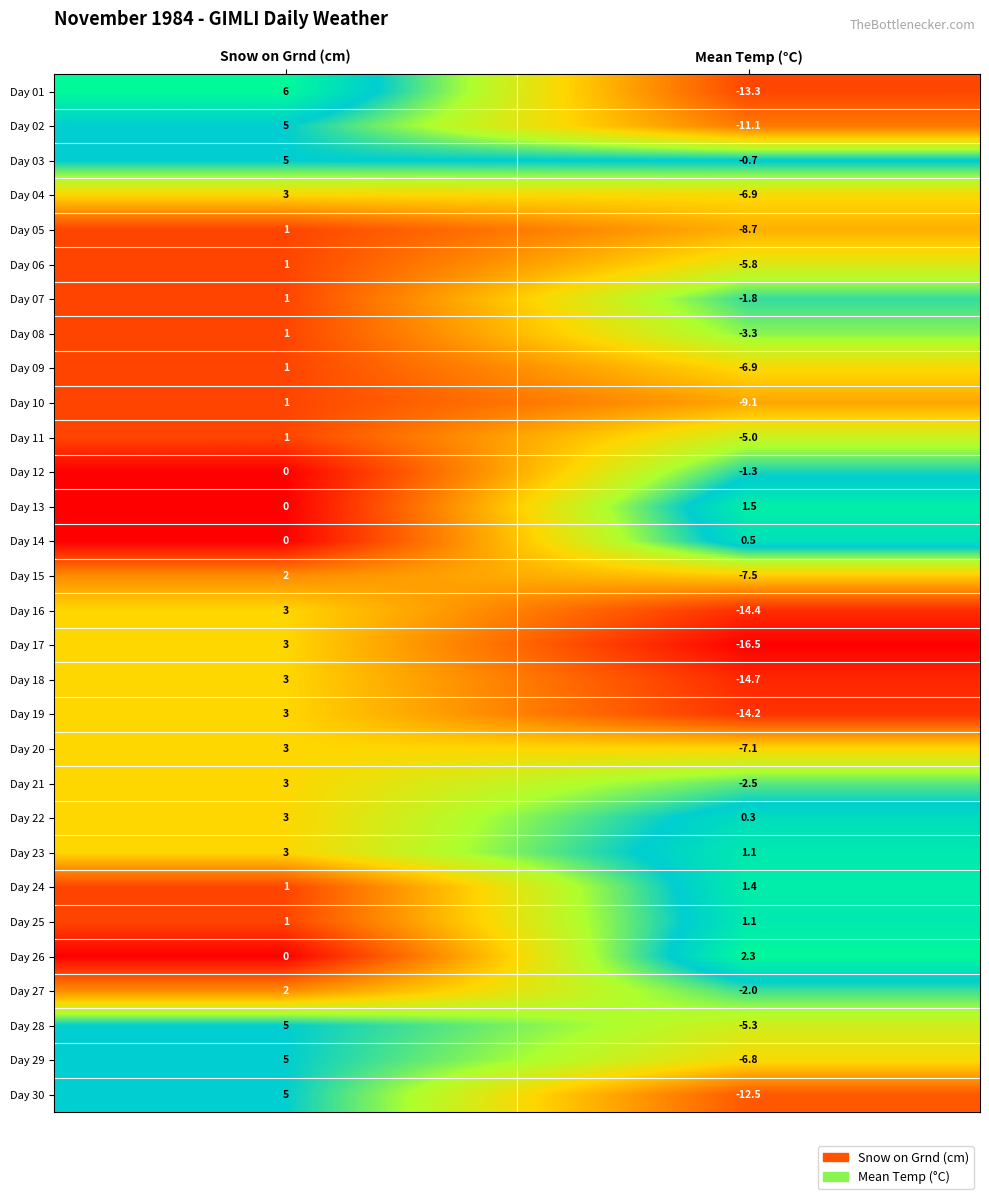

What is the difference between the Day 20 values at Mean Temp (°C) and Snow on Grnd (cm)?

10.1